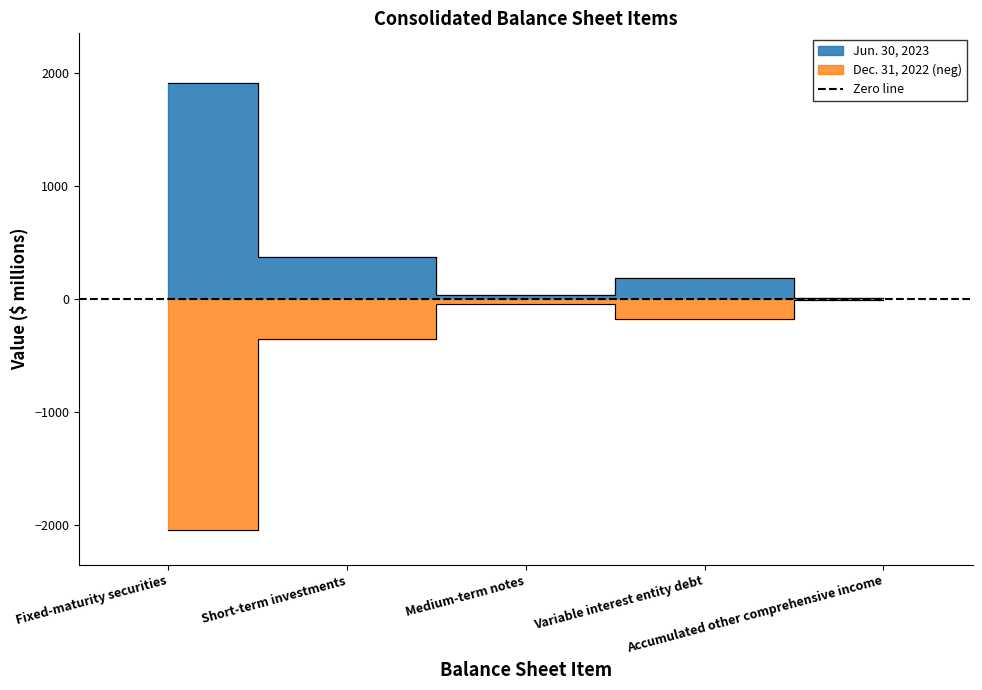

True or false: Jun. 30, 2023 and Dec. 31, 2022 intersect in this chart.

False